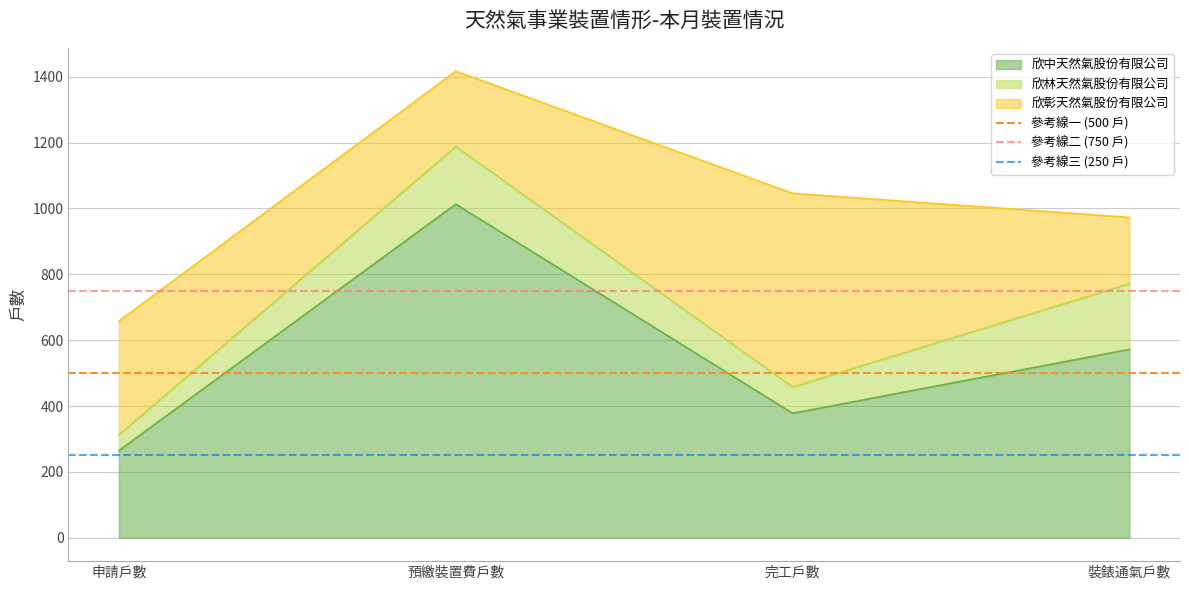

How many series are shown in this chart?

3